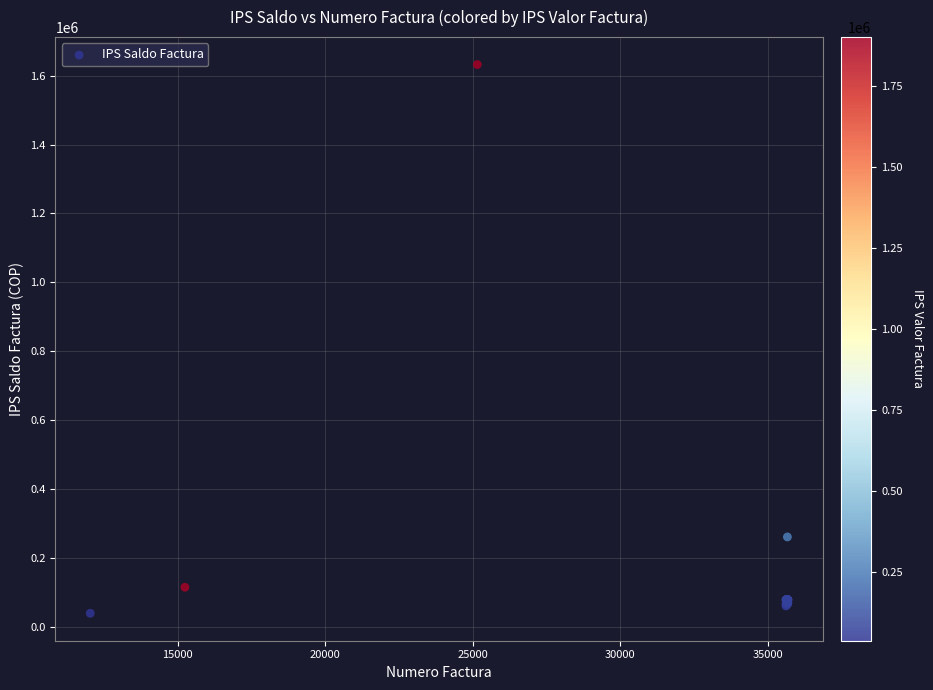

What Y value in the scatter plot is closest to 835785?

260900